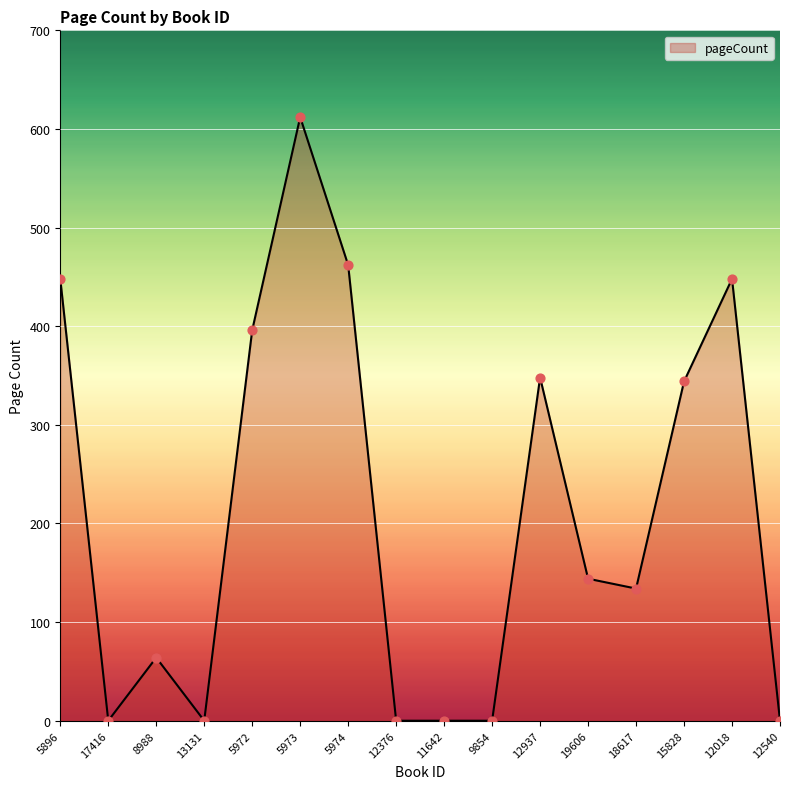

What is the change in value from 8988 to 19606?

+80